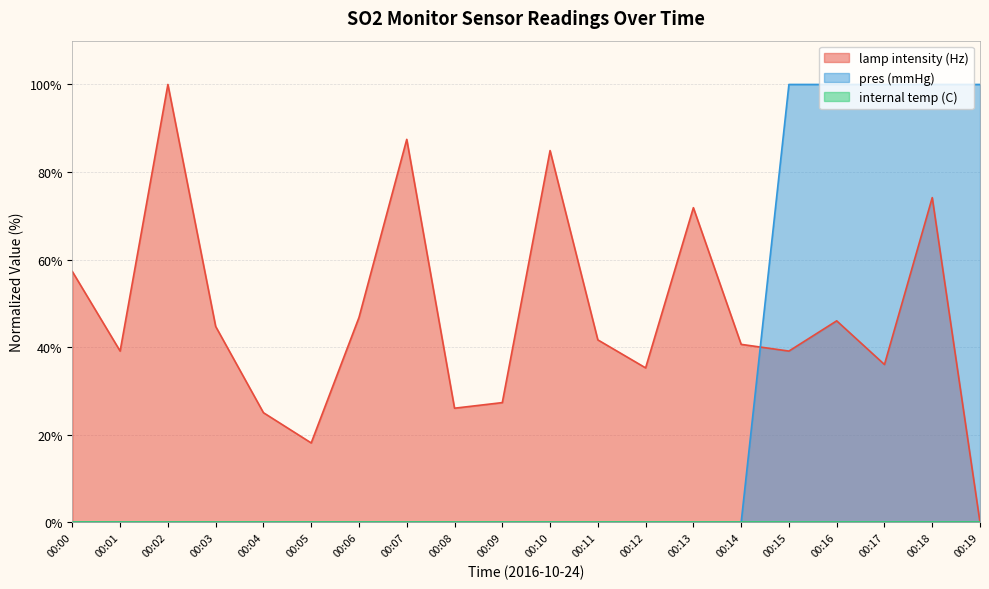

Where do pres (mmHg) and lamp intensity (Hz) first cross each other?

00:14 and 00:15